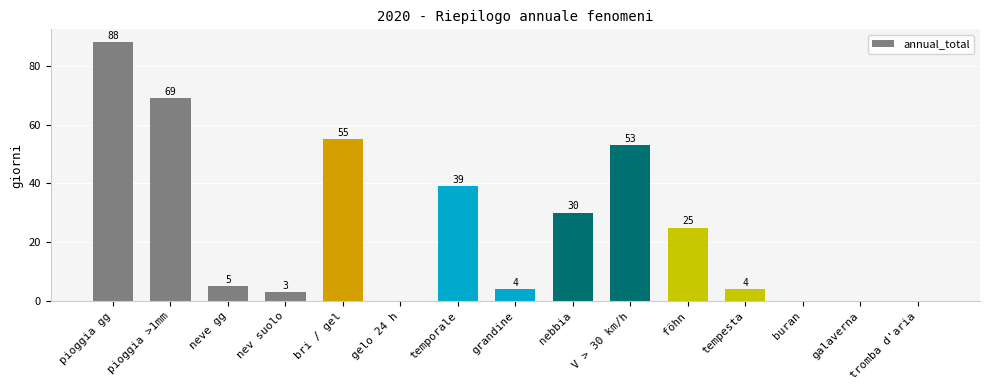

The chart shows a value of 88 at bri / gel. True or false?

False